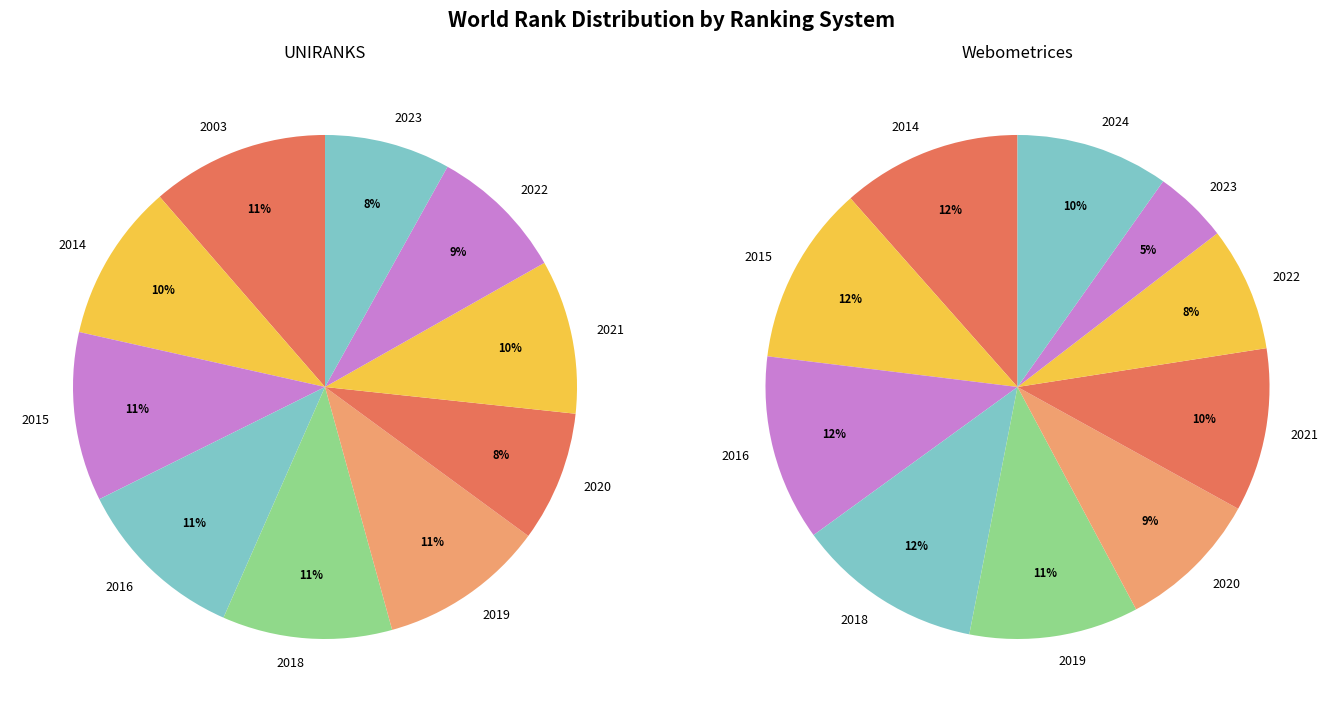

Rank the series at 2021 from highest to lowest value.

Webometrices, UNIRANKS